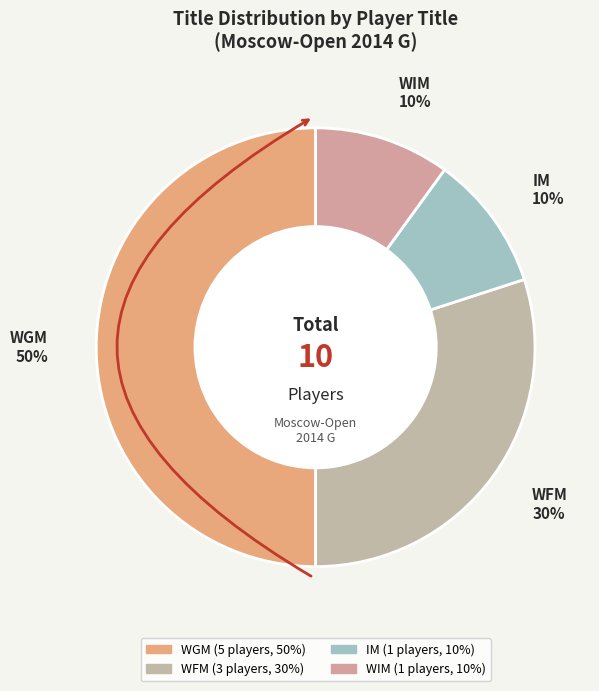

True or false: WGM accounts for 63% of the total.

False